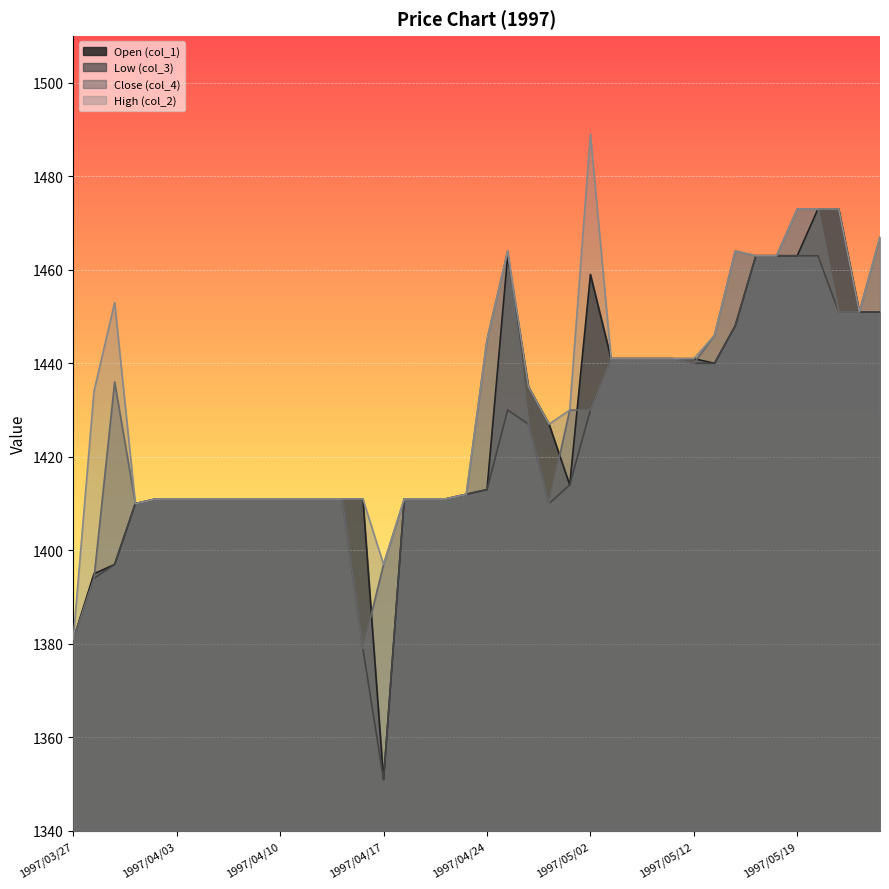

At which label does col_1 first exceed 1413?

1997/04/25